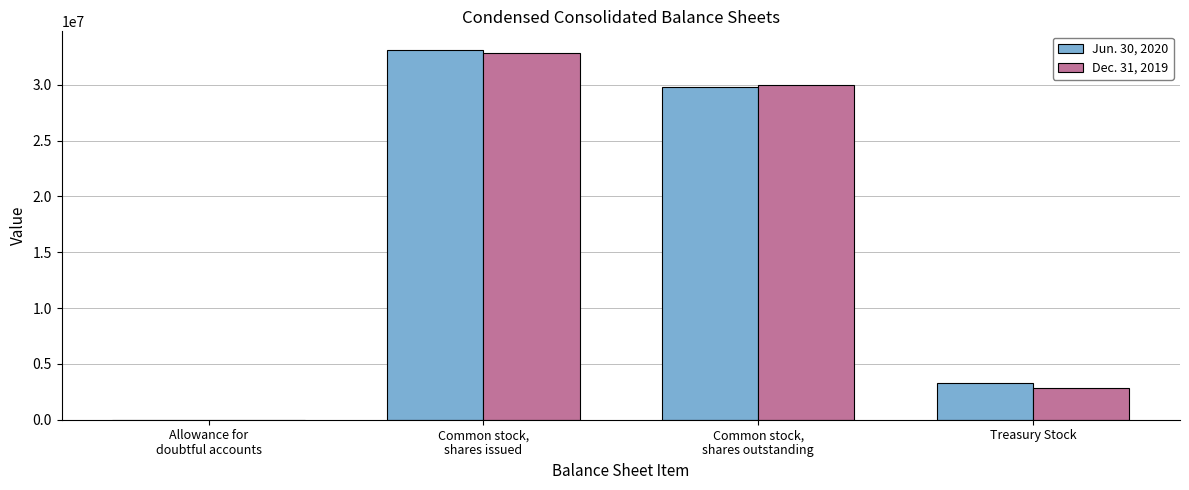

Are the bars horizontal?

No